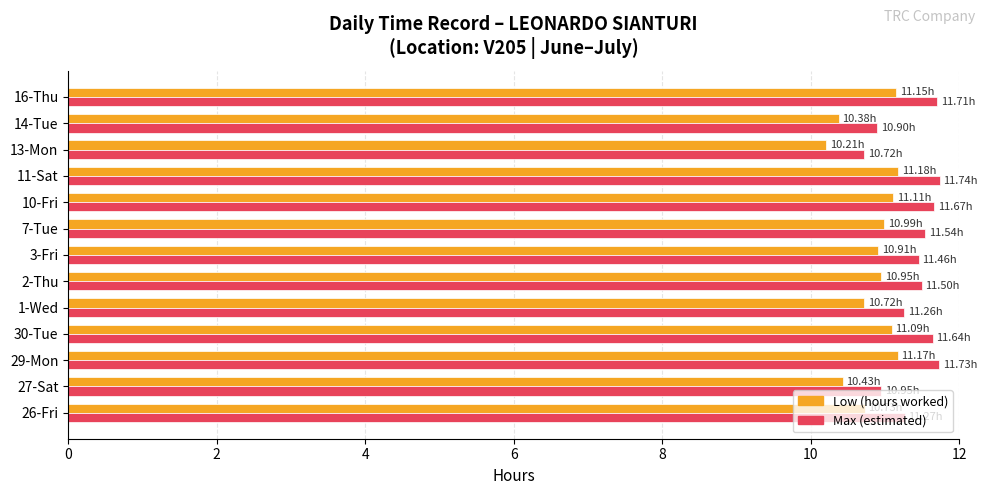

What is the total value across all series at 2-Thu?

22.4